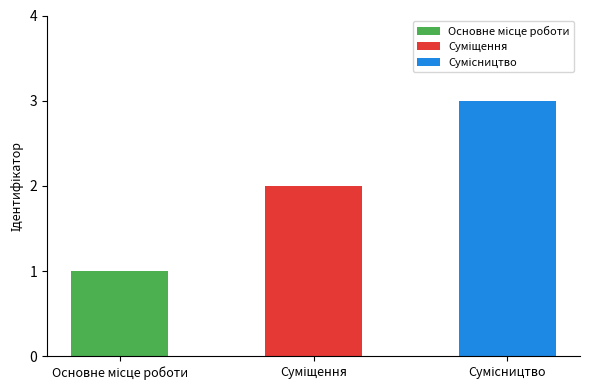

At which label is the value closest to 2?

Суміщення